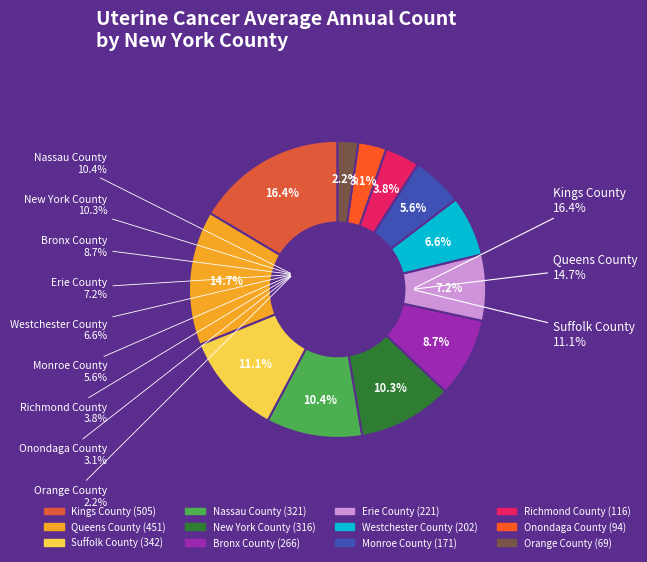

Count the number of slices in the pie.

12